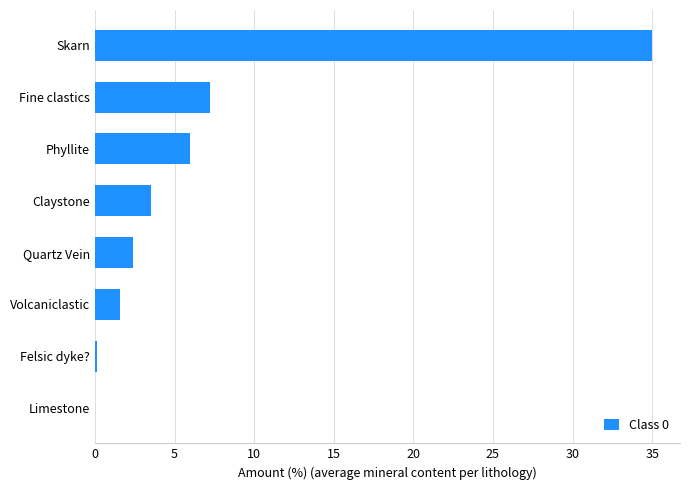

What is the change in value from Limestone to Volcaniclastic?

+1.6